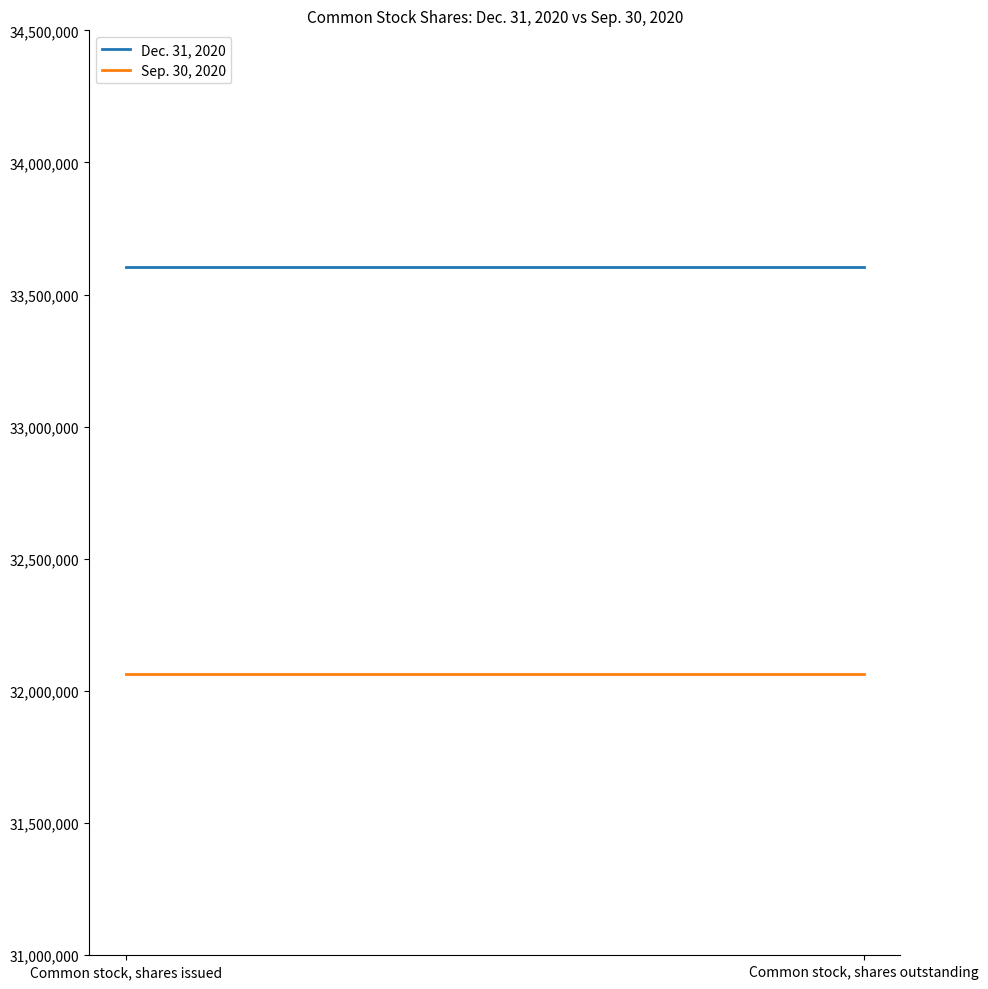

The value of Dec. 31, 2020 at Common stock, shares outstanding is 33605383. True or false?

True